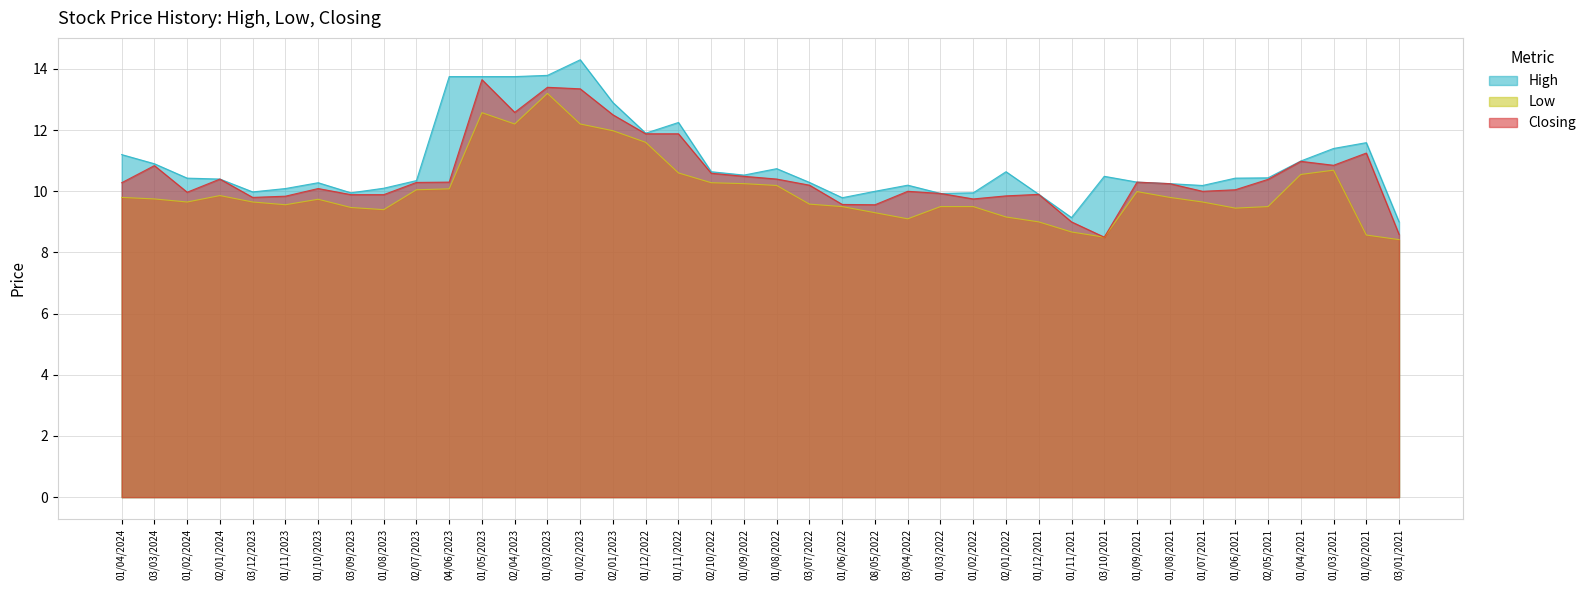

Reading left to right, what are all the values shown in this chart?

High: 11.2	10.9	10.4	10.4	10.0	10.1	10.3	9.9	10.1	10.3	13.8	13.8	13.8	13.8	14.3	12.9	11.9	12.2	10.6	10.5	10.7	10.3	9.8	10.0	10.2	9.9	9.9	10.6	9.9	9.1	10.5	10.3	10.2	10.2	10.4	10.4	11.0	11.4	11.6	9.0
Low: 9.8	9.8	9.7	9.9	9.7	9.6	9.7	9.5	9.4	10.1	10.1	12.6	12.2	13.2	12.2	12.0	11.6	10.6	10.3	10.2	10.2	9.6	9.5	9.3	9.1	9.5	9.5	9.2	9.0	8.7	8.5	10.0	9.8	9.7	9.4	9.5	10.6	10.7	8.6	8.4
Closing: 10.3	10.8	10.0	10.4	9.8	9.8	10.1	9.9	9.9	10.3	10.3	13.7	12.6	13.4	13.3	12.5	11.9	11.9	10.6	10.5	10.4	10.2	9.6	9.6	10.0	9.9	9.8	9.8	9.9	9.0	8.5	10.3	10.2	10.0	10.1	10.4	11.0	10.8	11.2	8.6